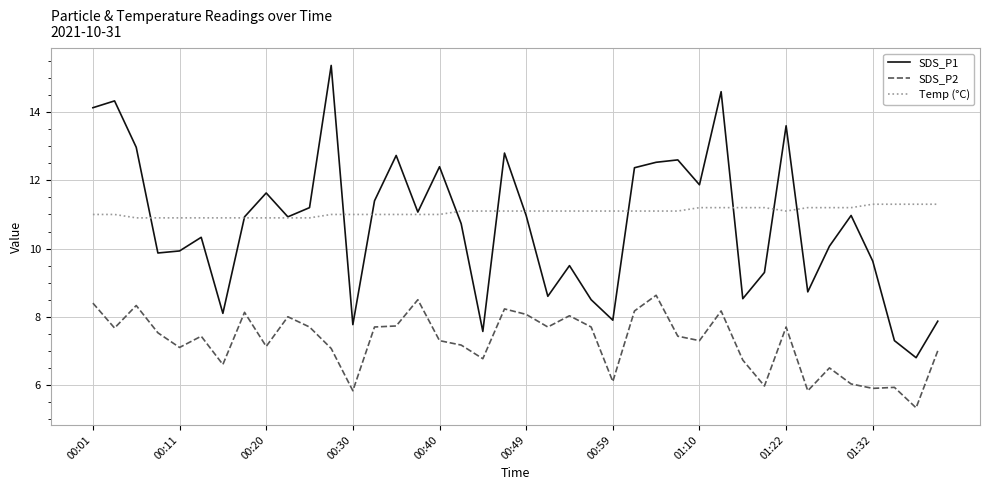

What is the smallest value displayed?

5.3